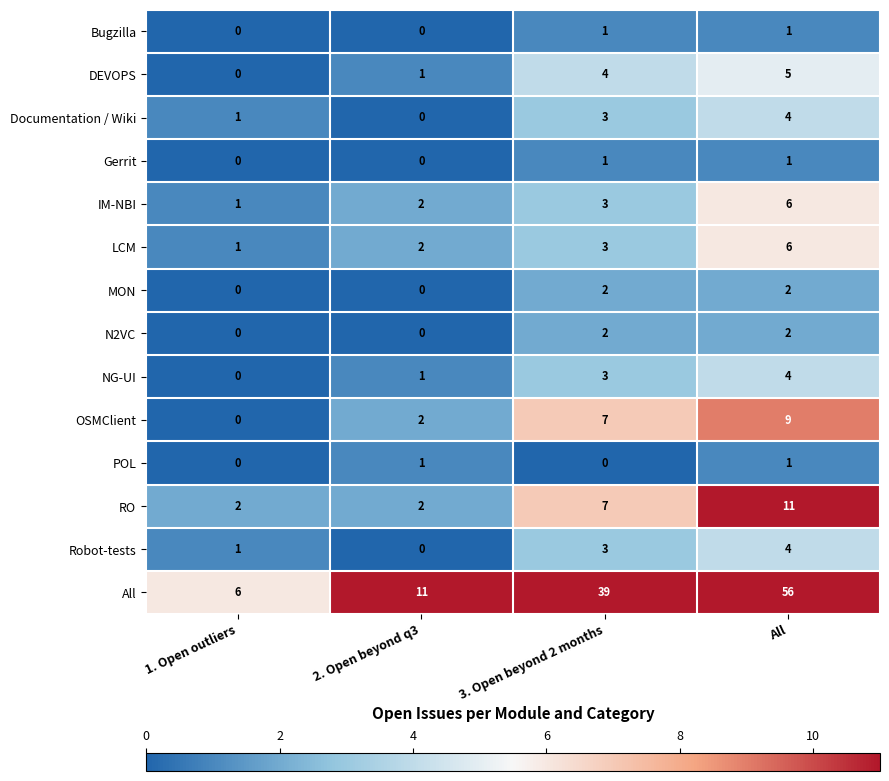

How many distinct data groups are displayed?

14